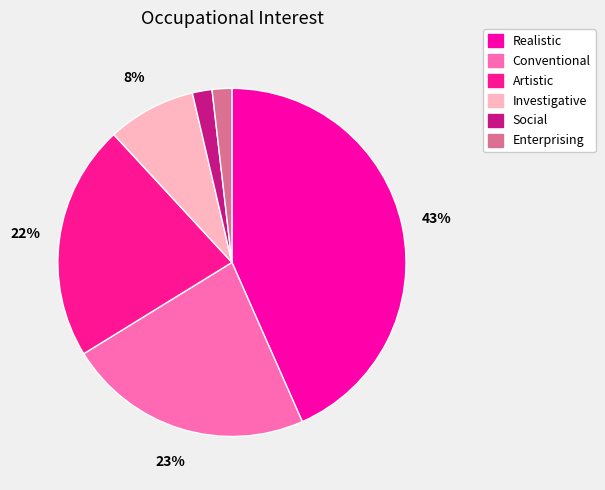

Between Social and Conventional, which is larger?

Conventional